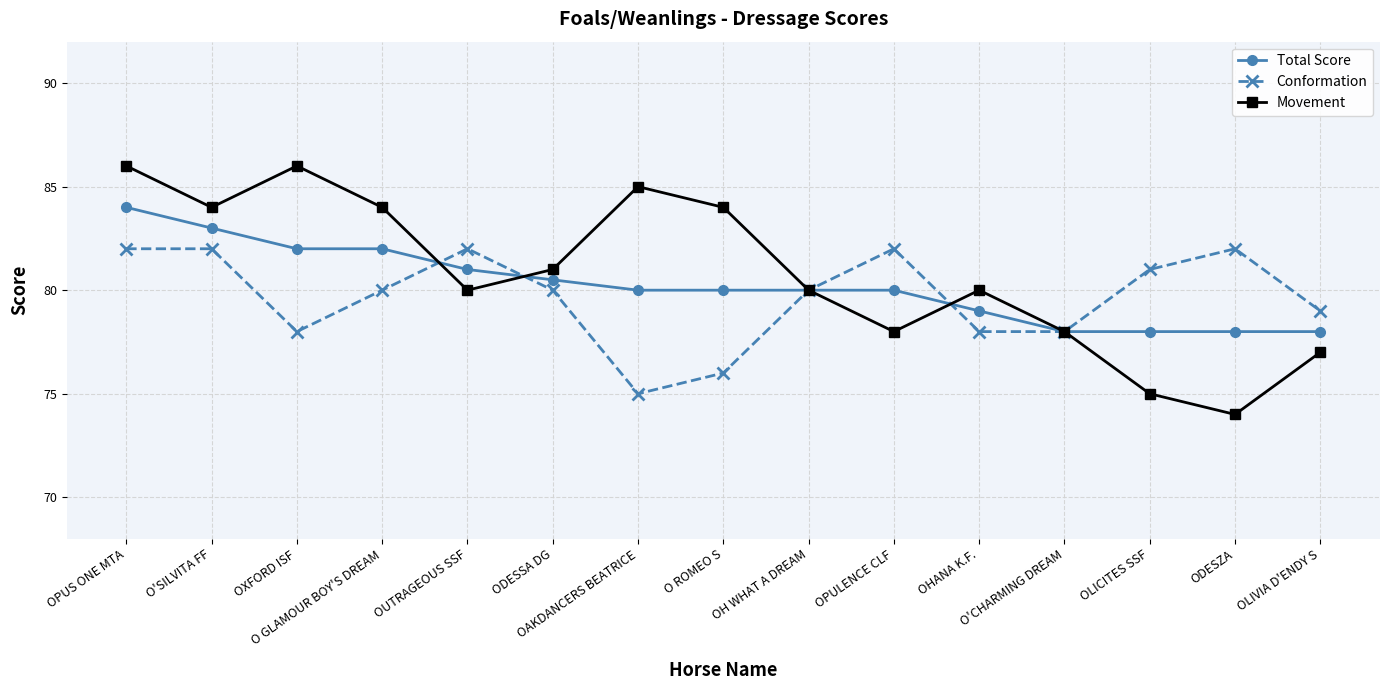

Reading left to right, what are all the values shown in this chart?

Total Score: OPUS ONE MTA=84.0	O'SILVITA FF=83.0	OXFORD ISF=82.0	O GLAMOUR BOY'S DREAM=82.0	OUTRAGEOUS SSF=81.0	ODESSA DG=80.5	OAKDANCERS BEATRICE=80.0	O ROMEO S=80.0	OH WHAT A DREAM=80.0	OPULENCE CLF=80.0	OHANA K.F.=79.0	O'CHARMING DREAM=78.0	OLICITES SSF=78.0	ODESZA=78.0	OLIVIA D'ENDY S=78.0
Conformation: OPUS ONE MTA=82.0	O'SILVITA FF=82.0	OXFORD ISF=78.0	O GLAMOUR BOY'S DREAM=80.0	OUTRAGEOUS SSF=82.0	ODESSA DG=80.0	OAKDANCERS BEATRICE=75.0	O ROMEO S=76.0	OH WHAT A DREAM=80.0	OPULENCE CLF=82.0	OHANA K.F.=78.0	O'CHARMING DREAM=78.0	OLICITES SSF=81.0	ODESZA=82.0	OLIVIA D'ENDY S=79.0
Movement: OPUS ONE MTA=86.0	O'SILVITA FF=84.0	OXFORD ISF=86.0	O GLAMOUR BOY'S DREAM=84.0	OUTRAGEOUS SSF=80.0	ODESSA DG=81.0	OAKDANCERS BEATRICE=85.0	O ROMEO S=84.0	OH WHAT A DREAM=80.0	OPULENCE CLF=78.0	OHANA K.F.=80.0	O'CHARMING DREAM=78.0	OLICITES SSF=75.0	ODESZA=74.0	OLIVIA D'ENDY S=77.0